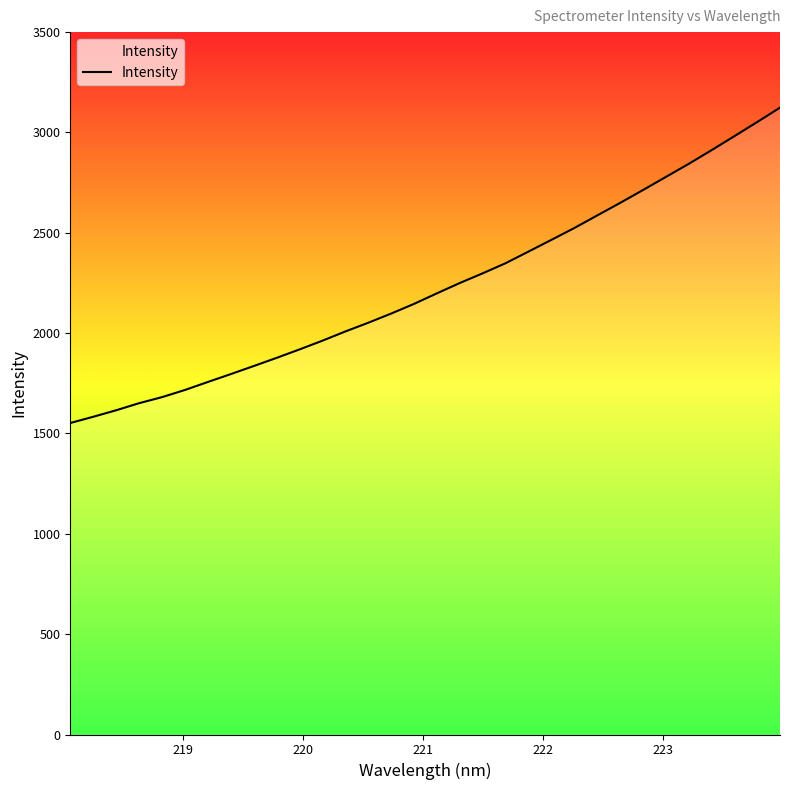

What is the greatest value displayed?

3123.5